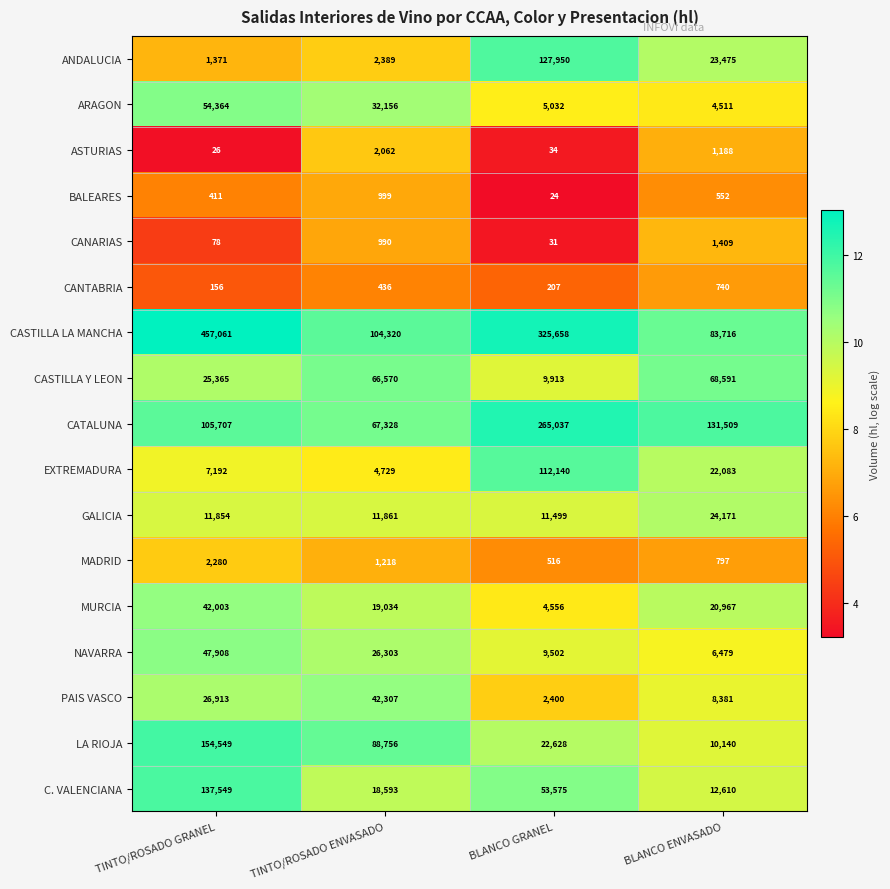

Which series has the largest range (max minus min)?

CASTILLA LA MANCHA